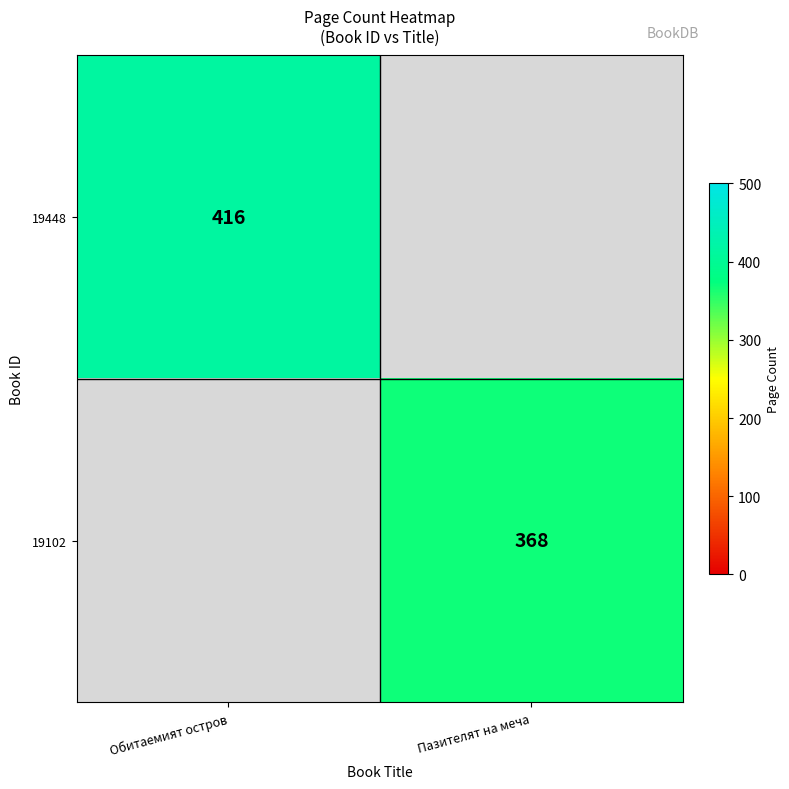

True or false: 19448 has a value of 748 at Обитаемият остров.

False